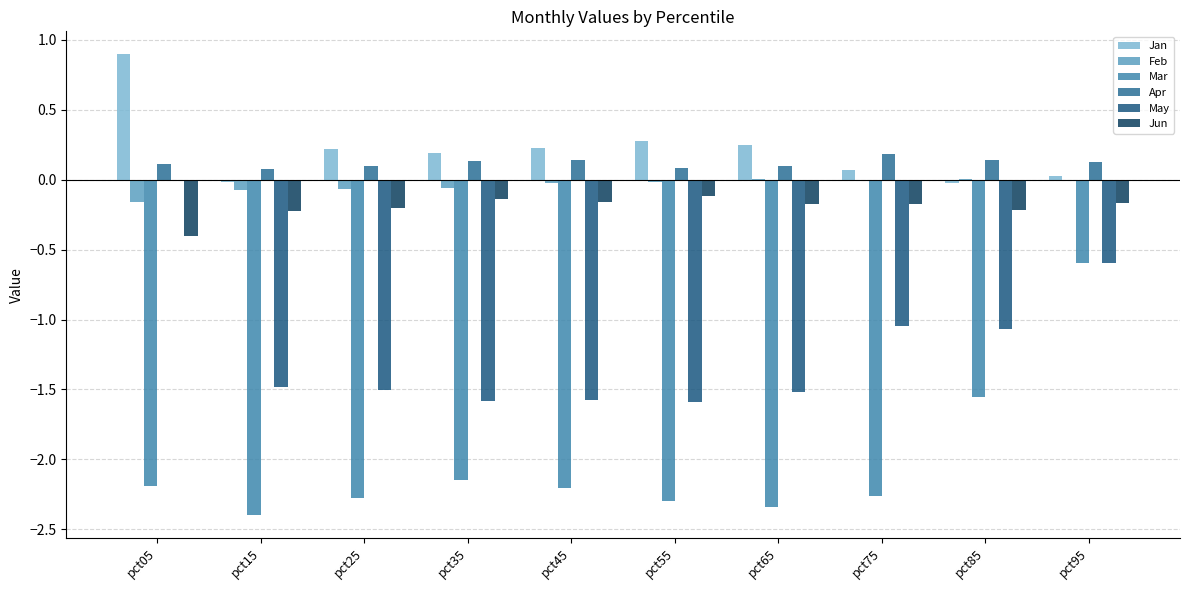

The value of Jun at pct75 is -0.1. True or false?

False